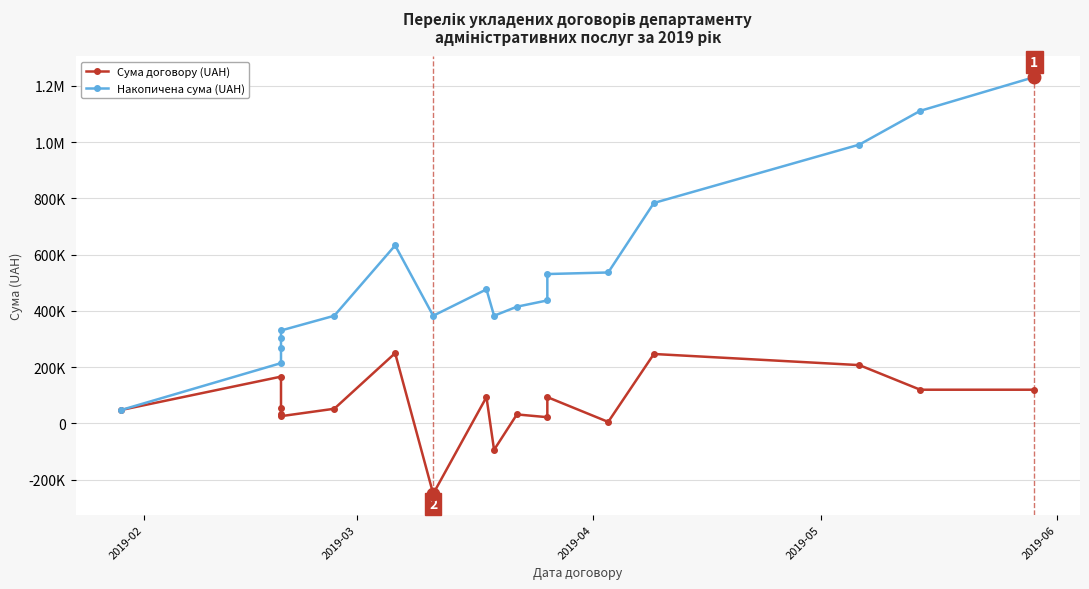

Rank the series at 2019-03 from highest to lowest value.

Накопичена сума (UAH), Сума договору (UAH)